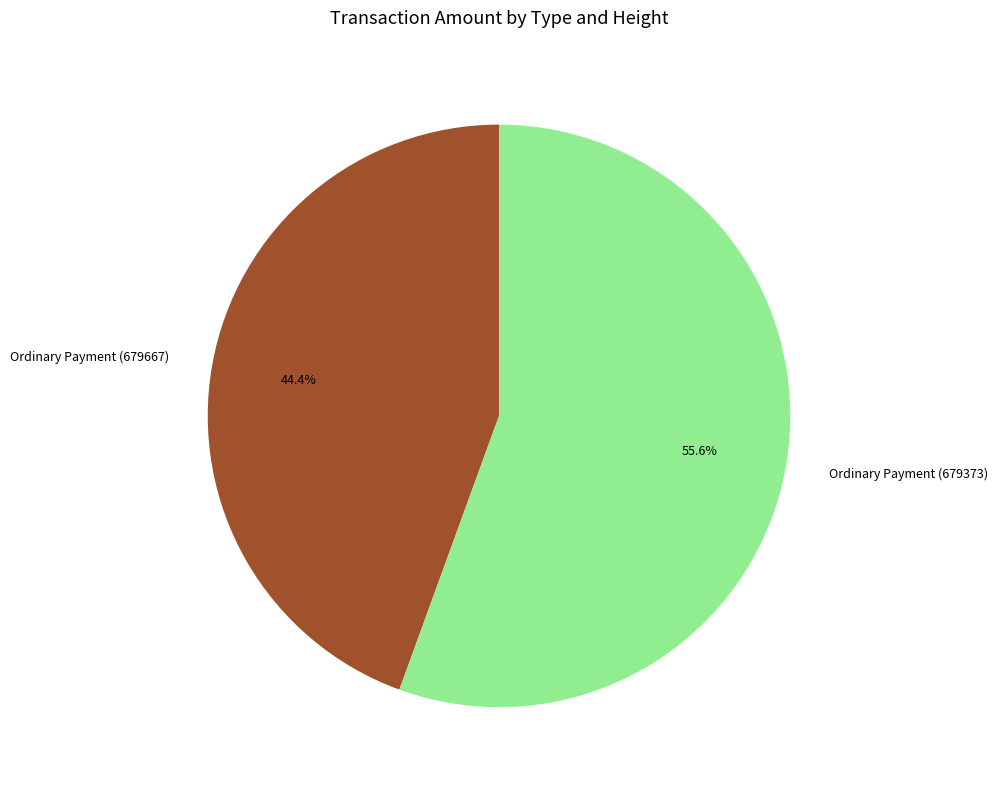

Is there a majority slice in this chart?

Yes